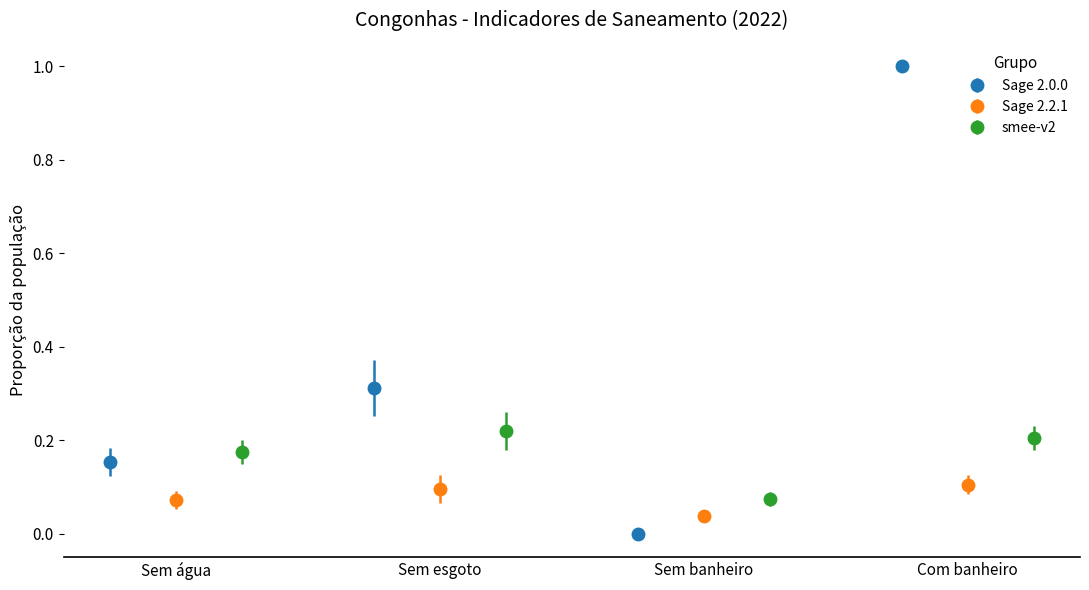

Count the smee-v2 values in the range 0 to 1.

4